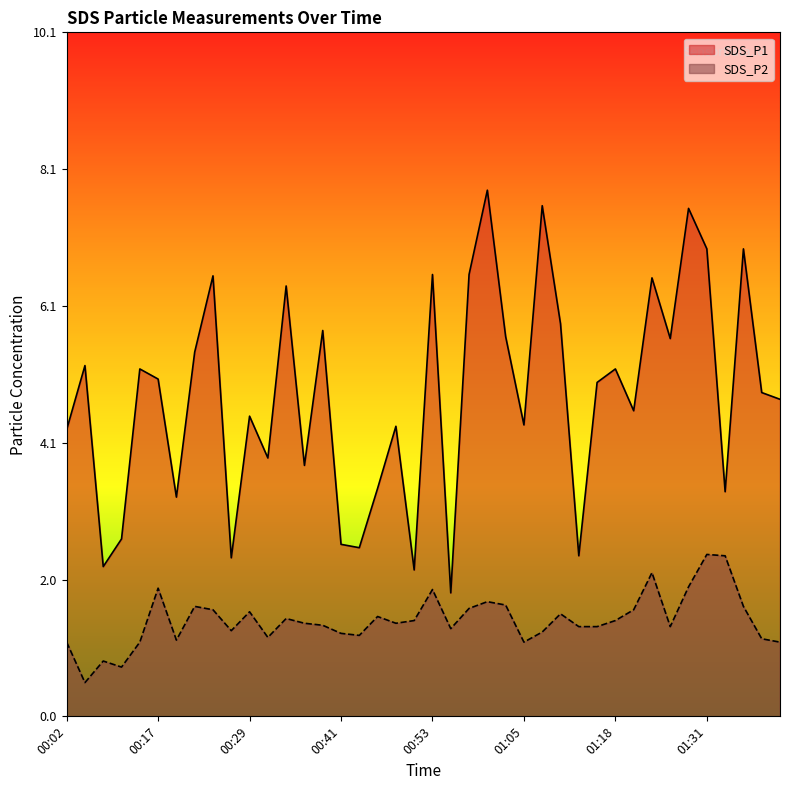

True or false: SDS_P2 has more than 2 interior local peaks.

True